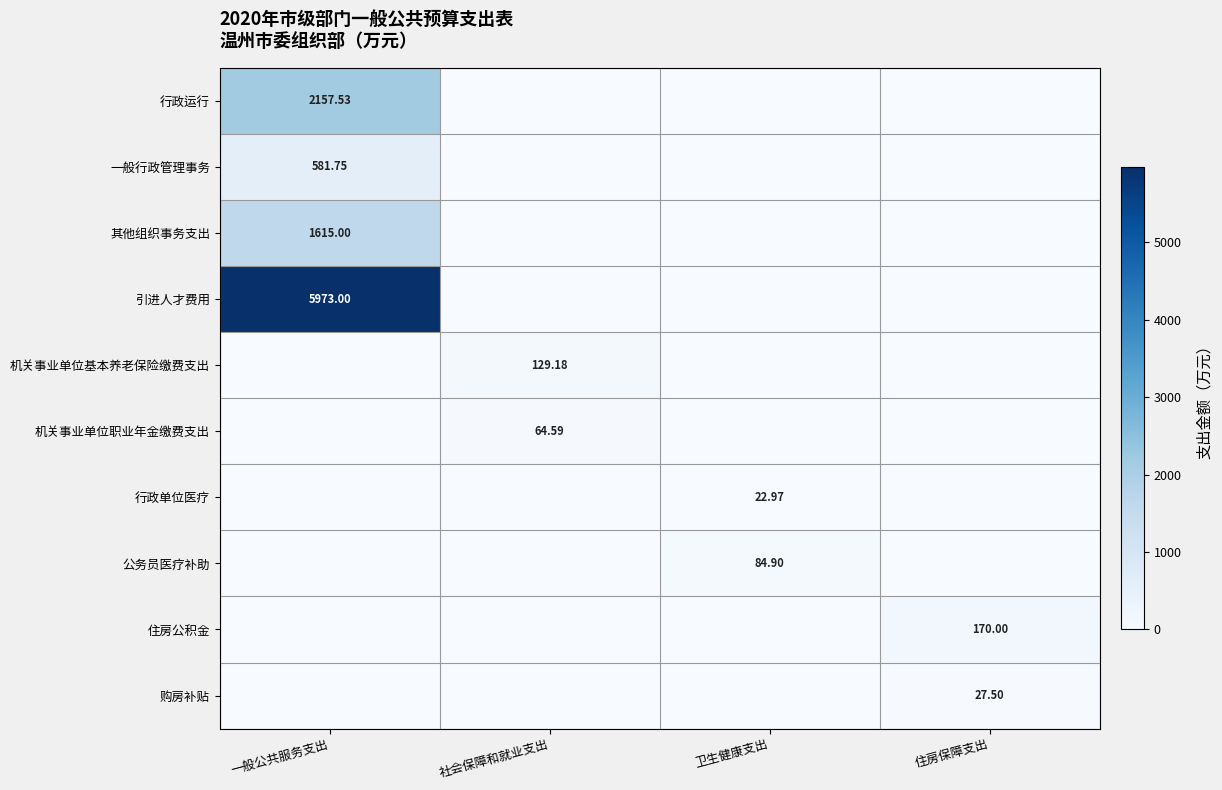

Is the value of 机关事业单位基本养老保险缴费支出 at 社会保障和就业支出 greater than the value of 行政单位医疗 at 卫生健康支出?

Yes